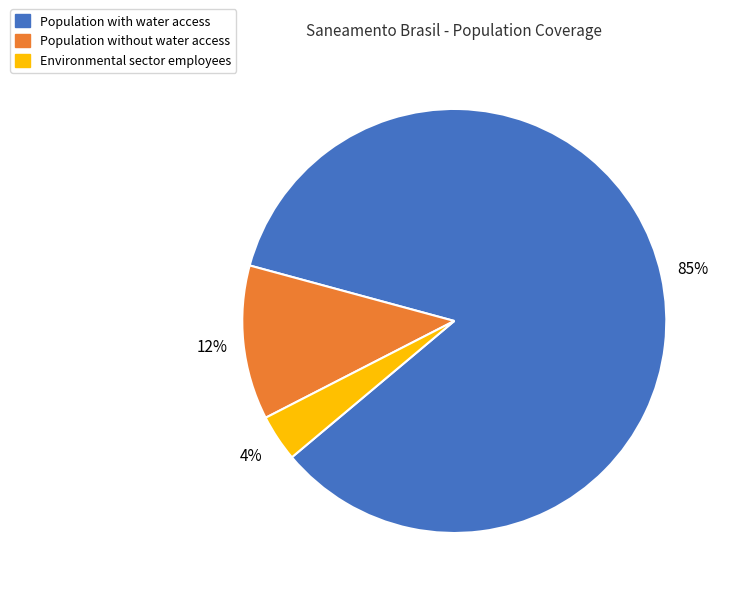

Which category has the biggest portion of the pie?

Population with water access